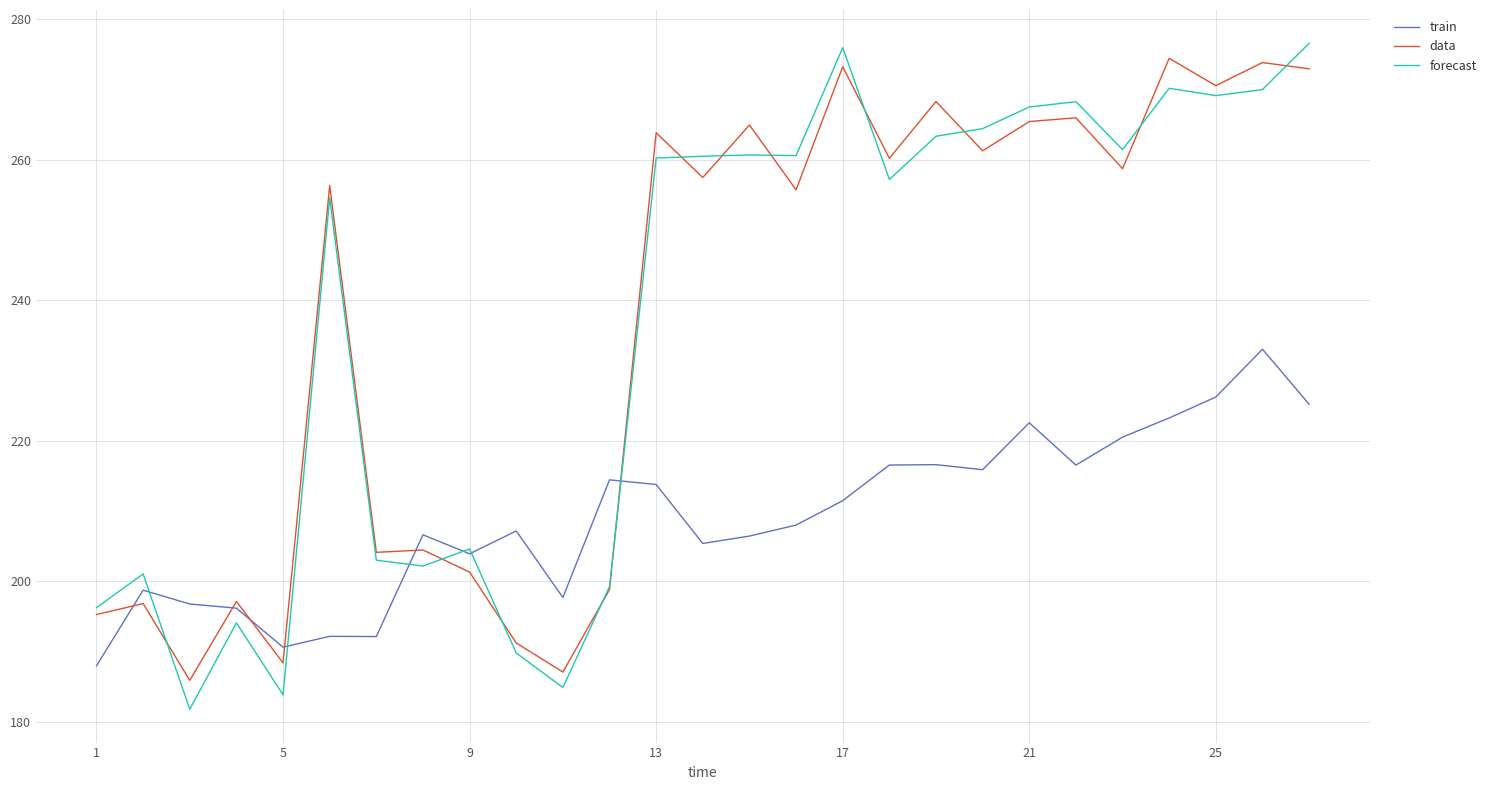

Which series has the largest range (max minus min)?

forecast